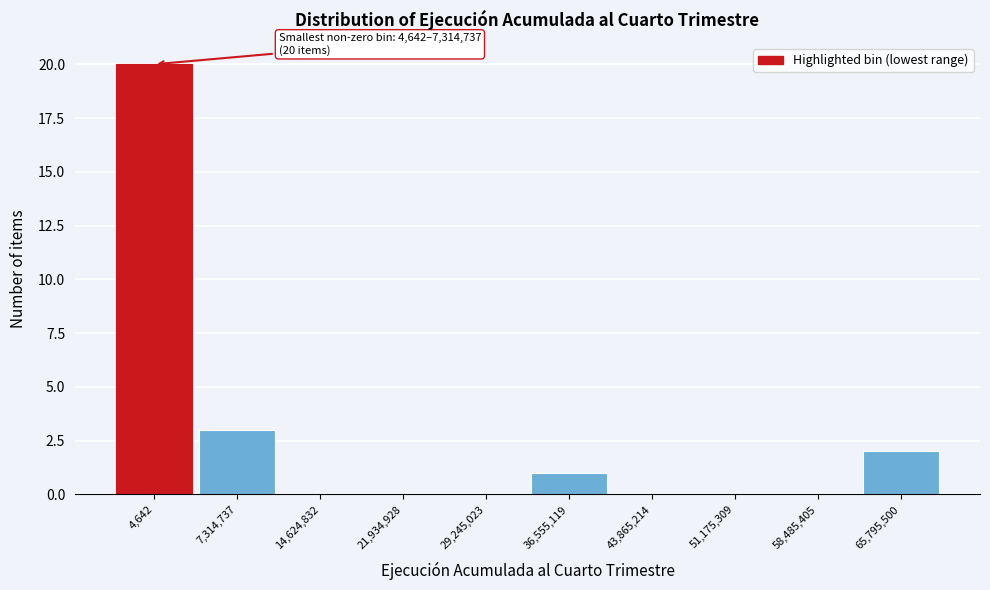

Reading left to right, what are all the values shown in this chart?

4,642=20	7,314,737=3	14,624,832=0	21,934,928=0	29,245,023=0	36,555,119=1	43,865,214=0	51,175,309=0	58,485,405=0	65,795,500=2